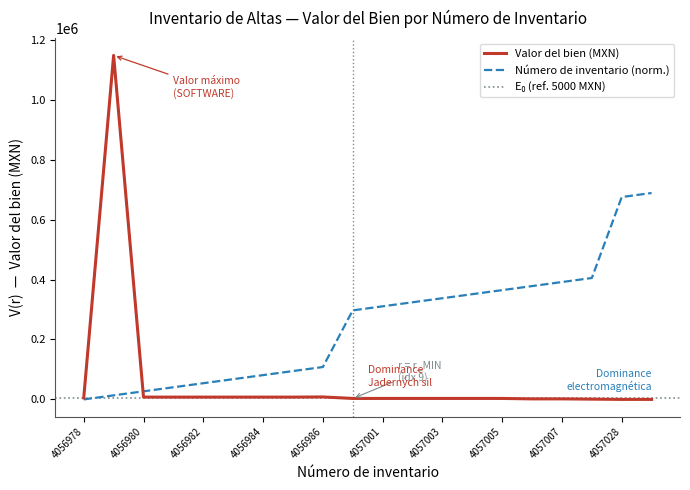

At which category does Valor del bien (MXN) reach its first local peak?

4056979